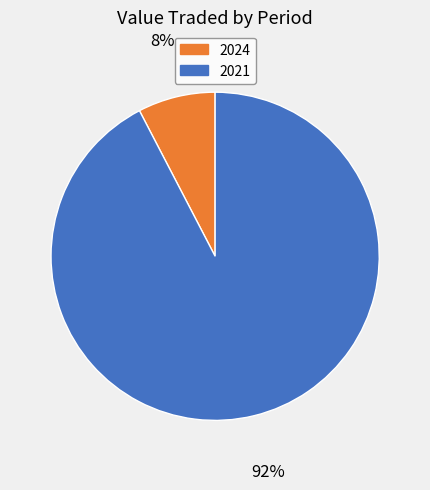

To the nearest percent, what is the average slice percentage?

50%